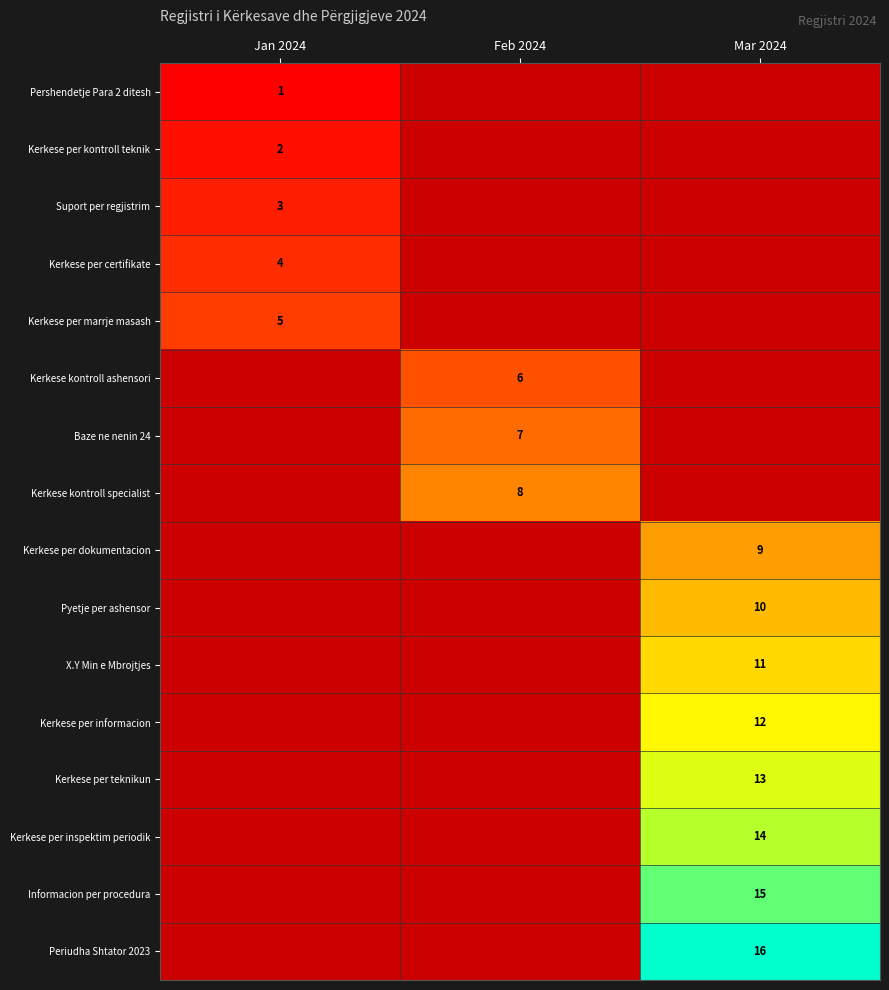

At how many categories does at least one series exceed 15?

1